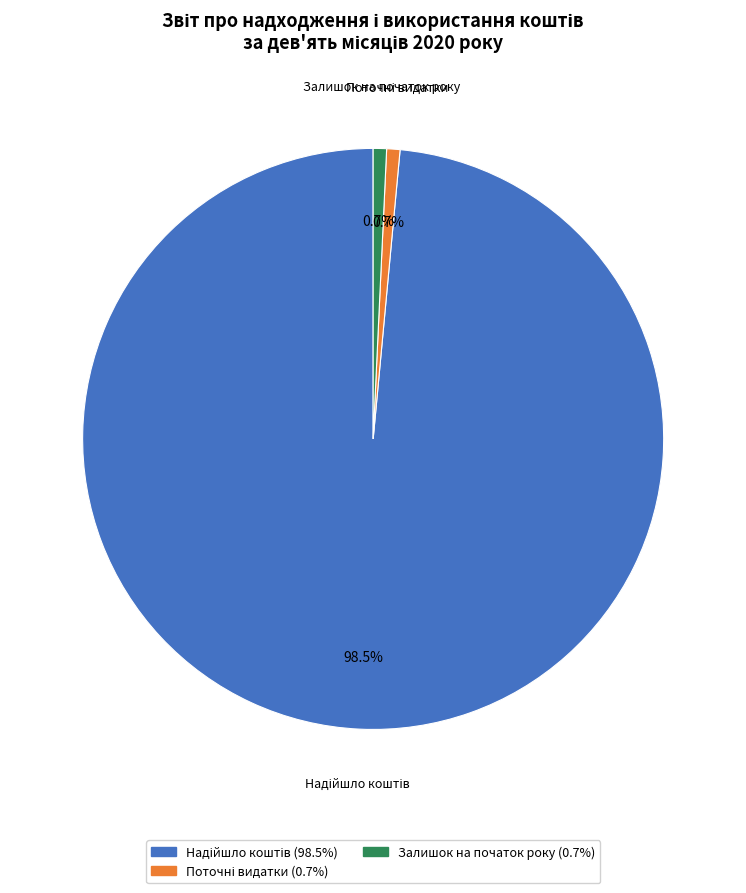

Is there a majority slice in this chart?

Yes